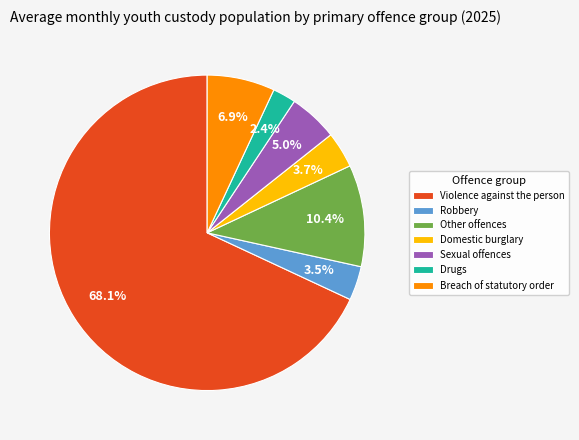

Which slice is the largest?

Violence against the person